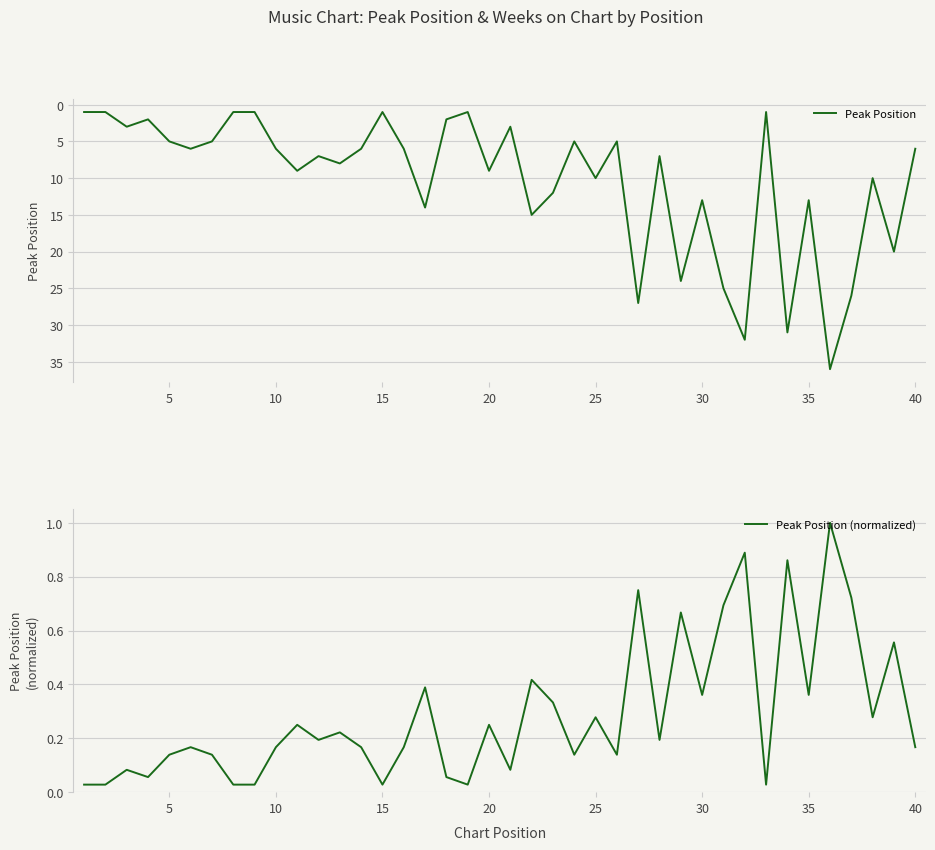

What is the maximum value for Peak Position?

36